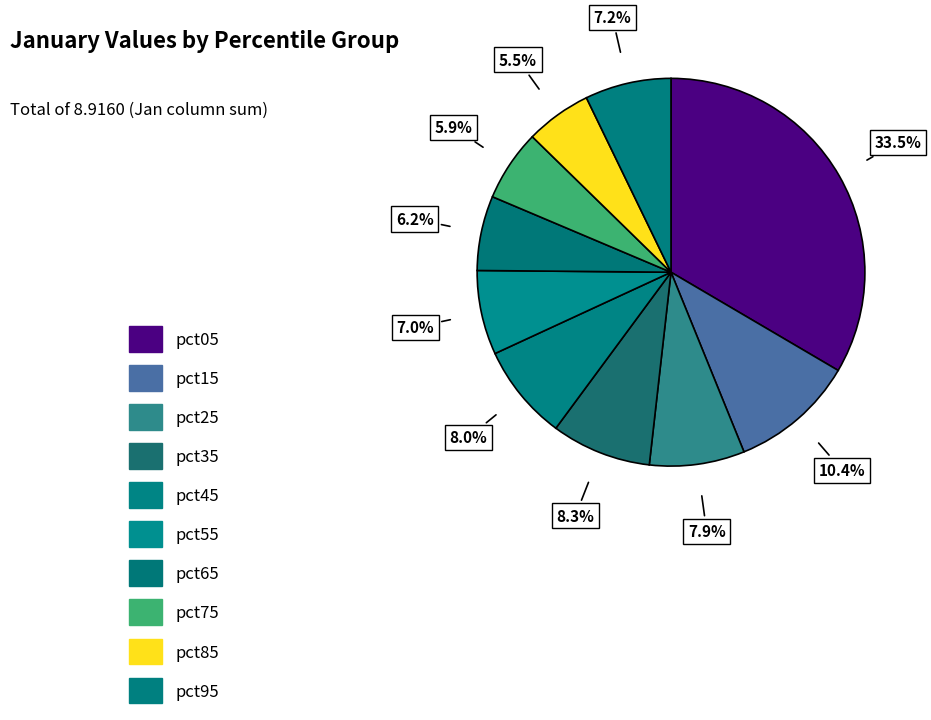

True or false: pct65 accounts for 1% of the total.

False